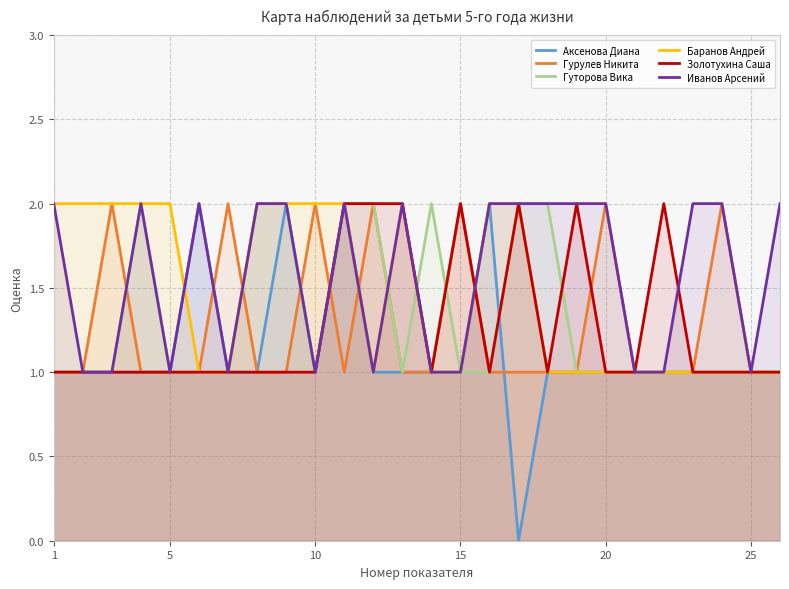

The value of Гурулев Никита at 20 is 2. True or false?

True